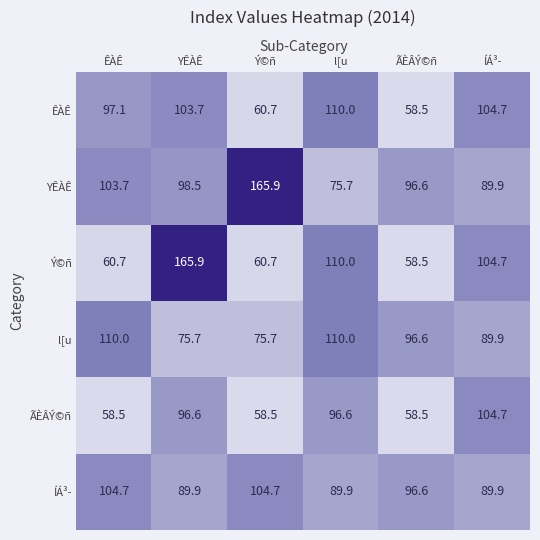

Is it true that YÊÀÊ equals 106.7 at l[u?

False